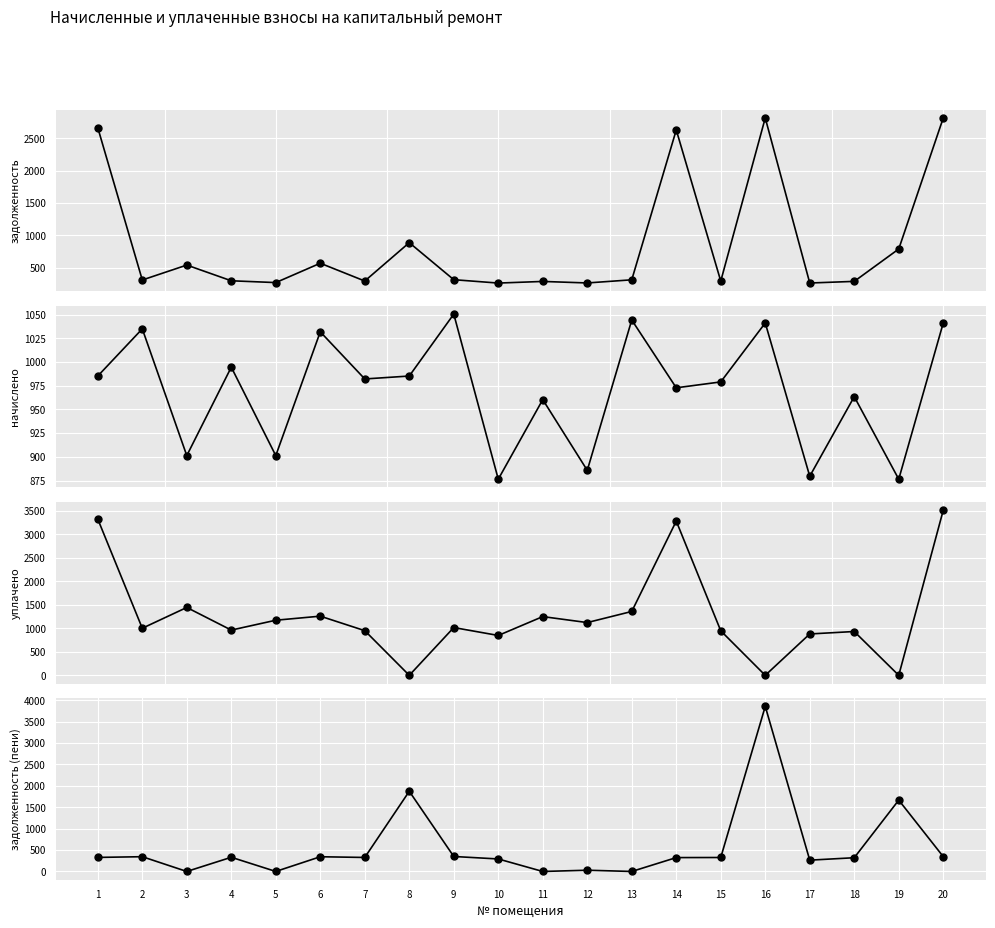

Which series has the largest range (max minus min)?

задолженность (пени)